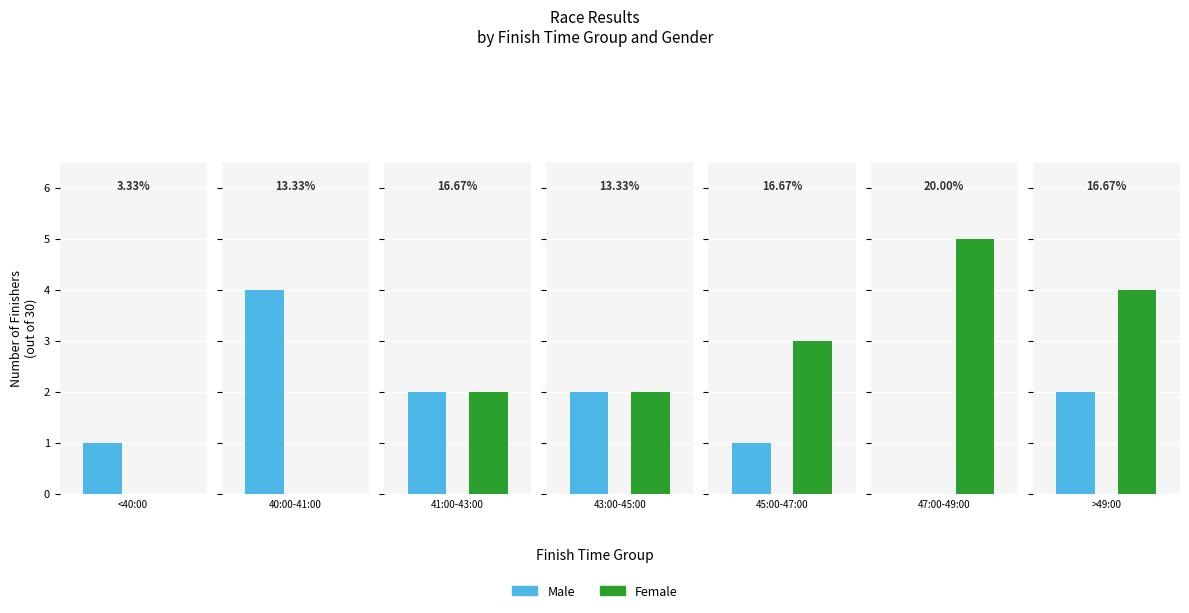

What is the highest value of the Female series?

5